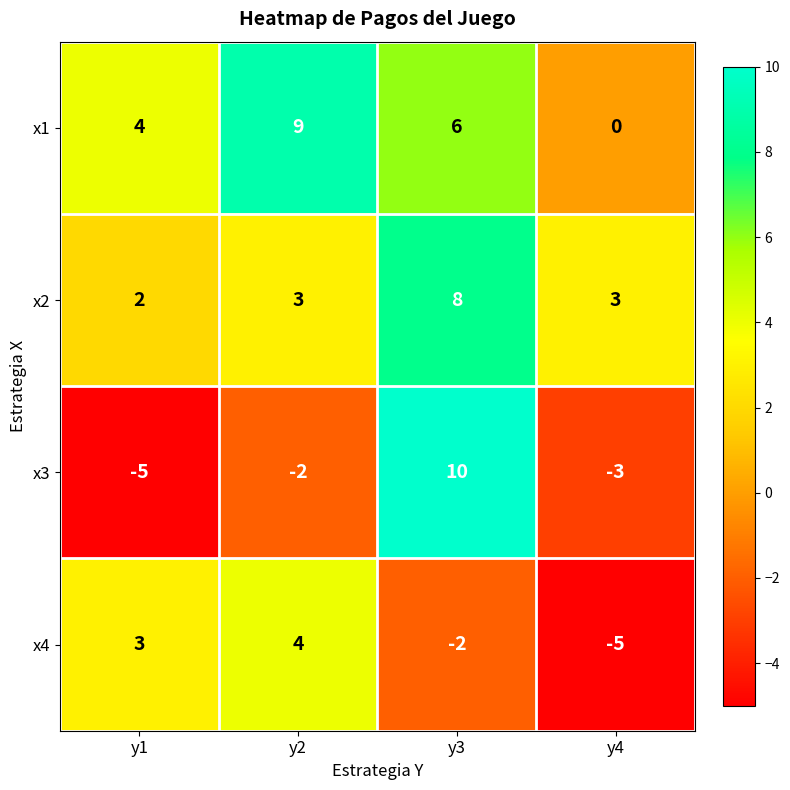

What is the difference between the second highest and second lowest values in the x4 series?

5